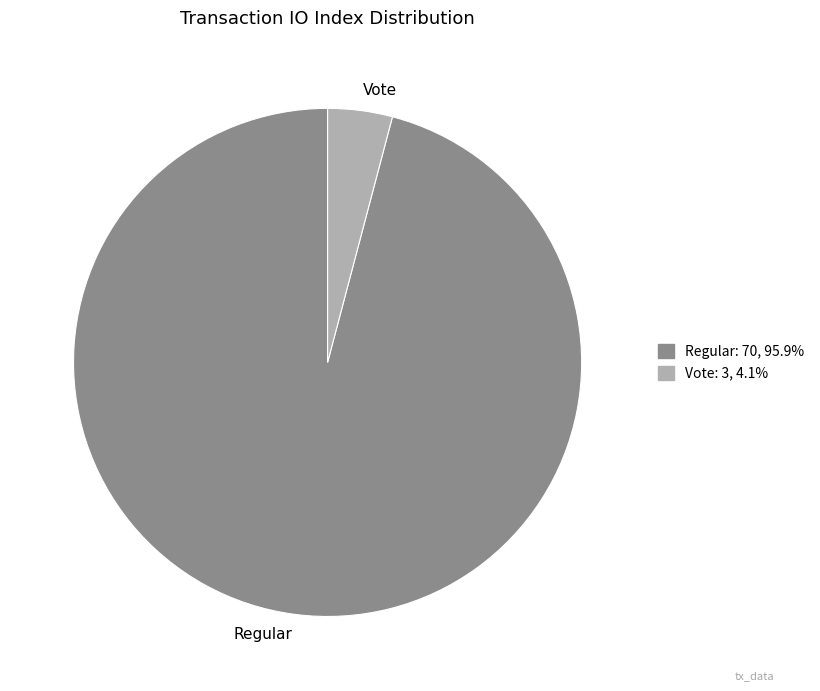

Between Vote and Regular, which is larger?

Regular